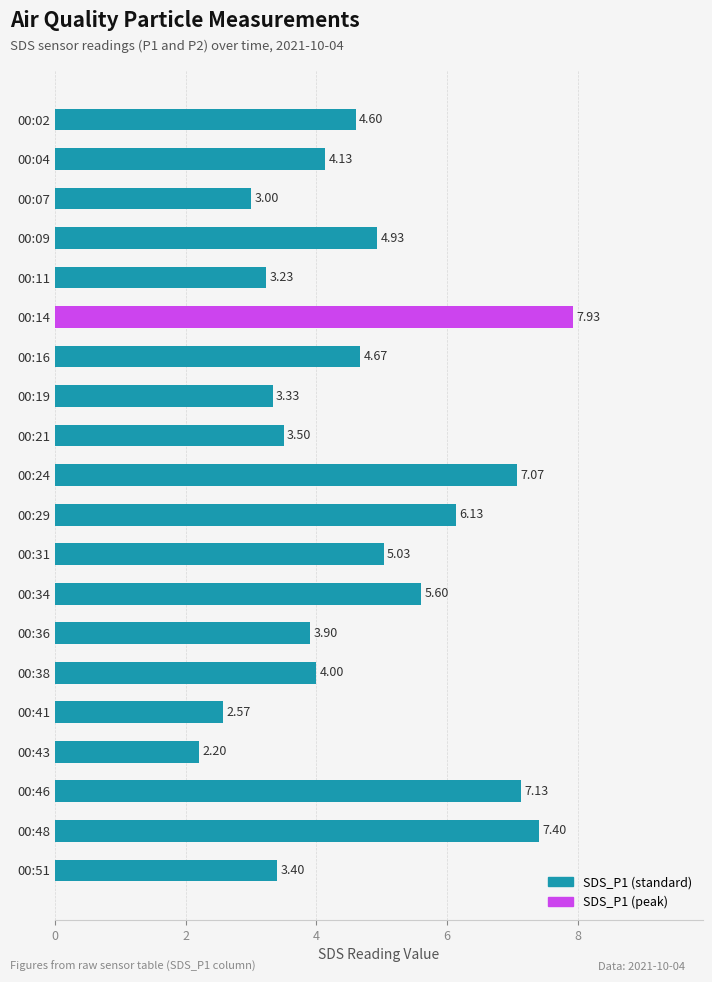

At which label is the value closest to 5?

00:31